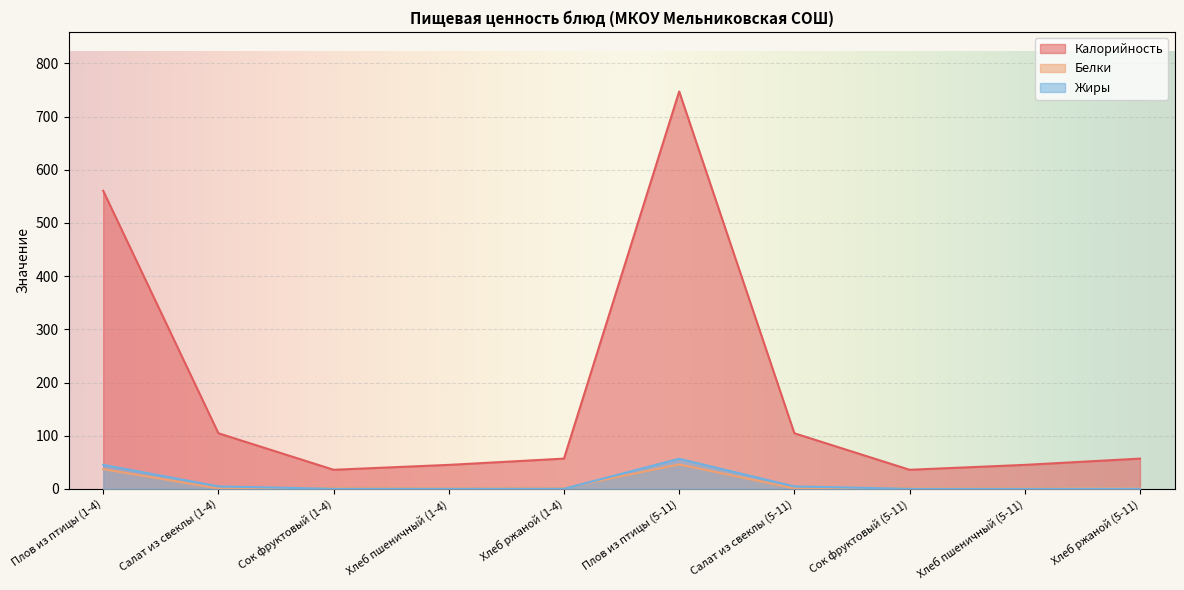

What is the average value of the Калорийность series?

179.3